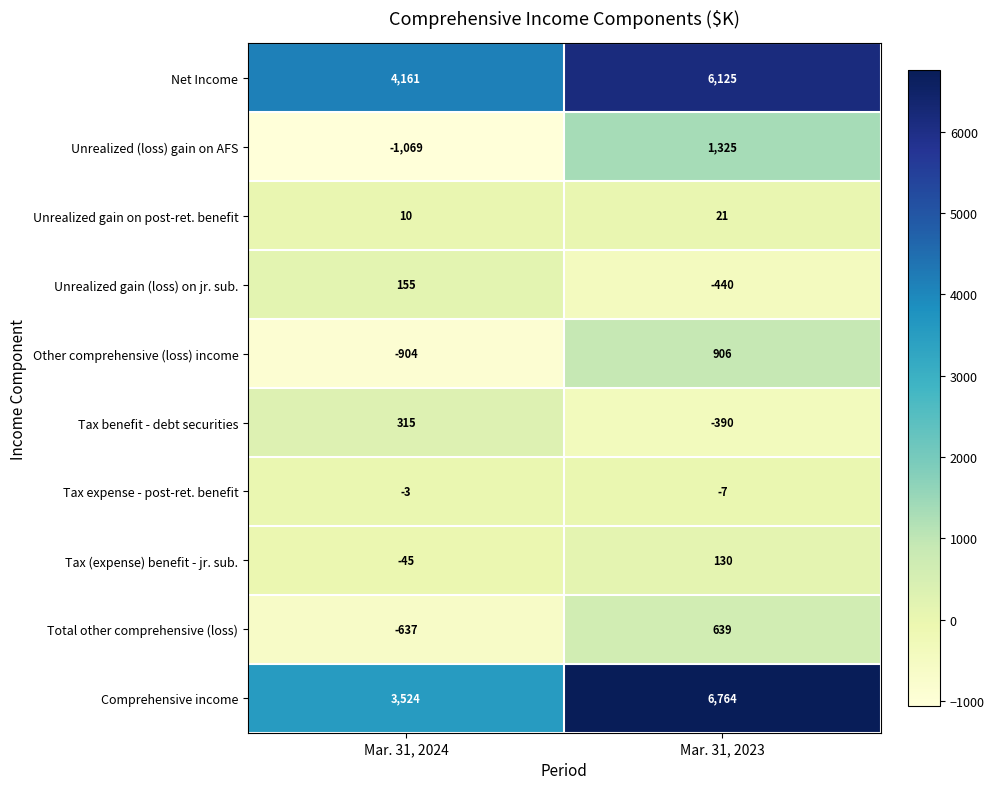

How many series are shown in this chart?

10